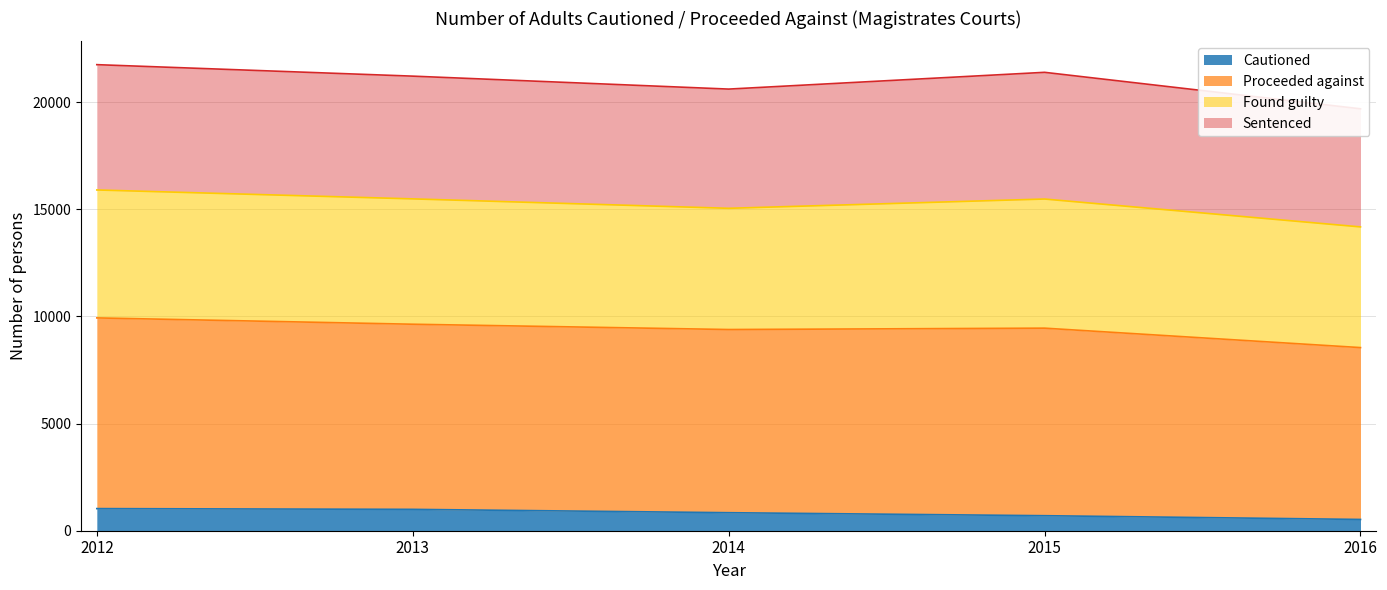

Which series has the largest range (max minus min)?

Proceeded against